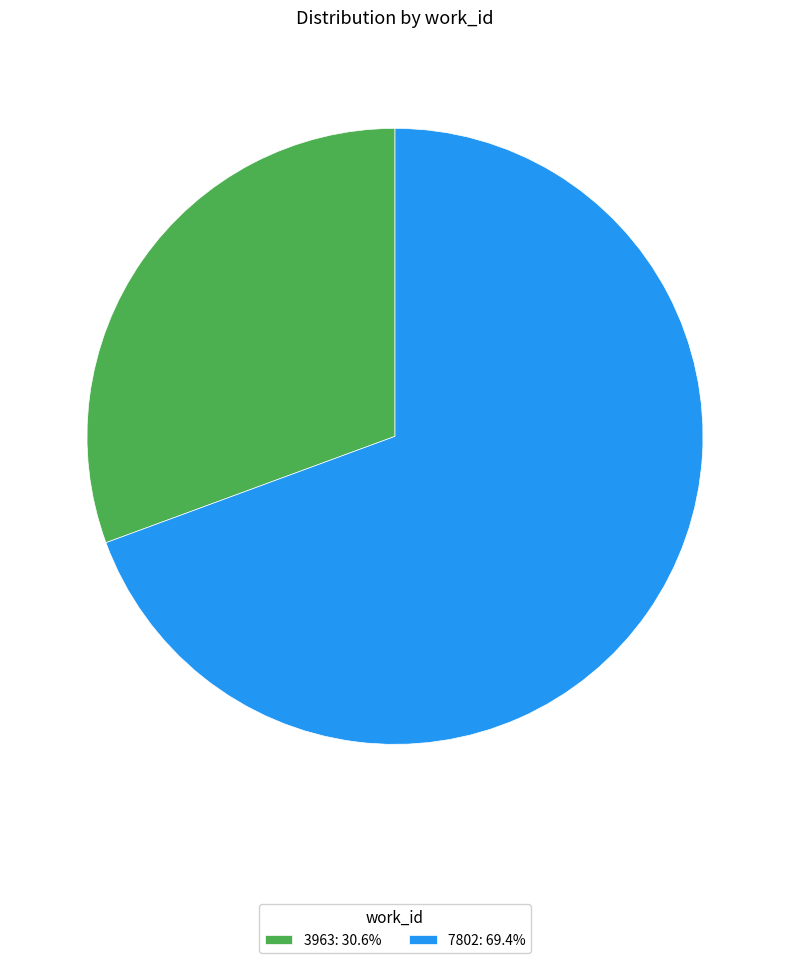

True or false: 3963 accounts for 31% of the total.

True